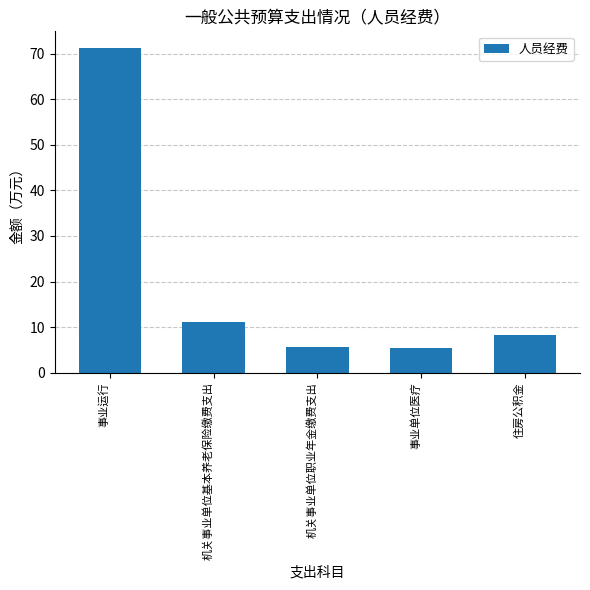

What is the difference between the second highest and minimum values?

5.6